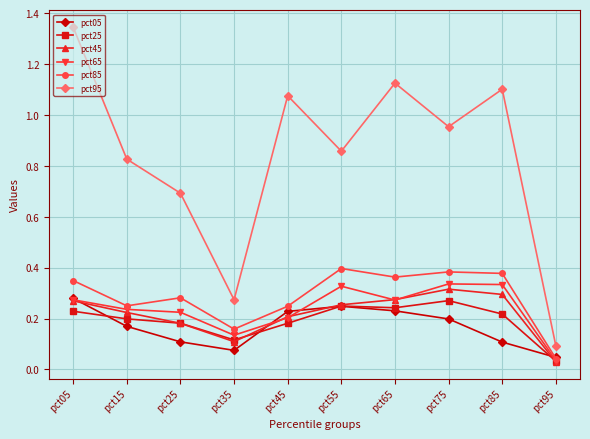

At which category is the sum across all series the highest?

pct05